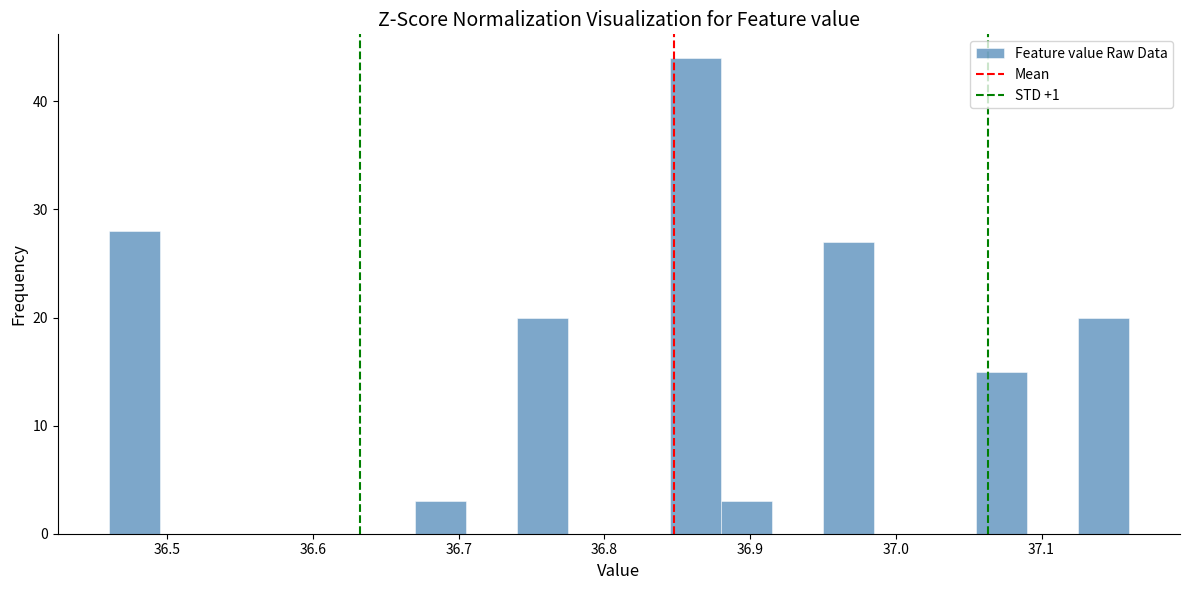

Read against the x-axis, roughly where is the centre of the tallest bar?

36.86